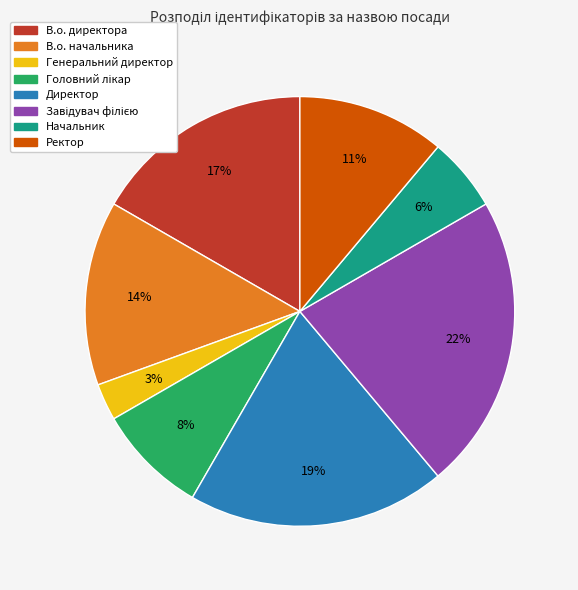

The Начальник slice represents 6% of the pie. True or false?

True